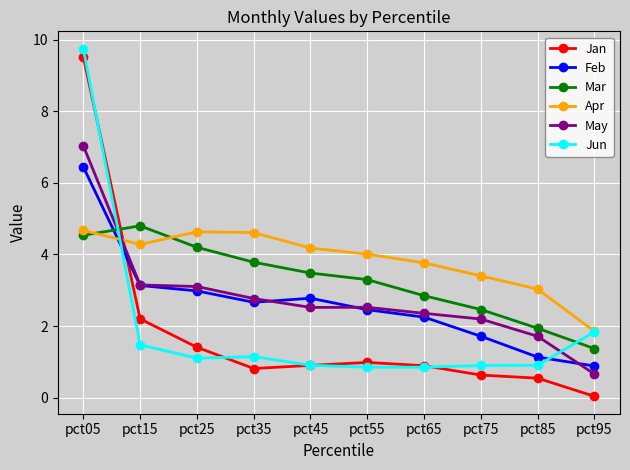

True or false: Mar has a value of 3.5 at pct45.

True